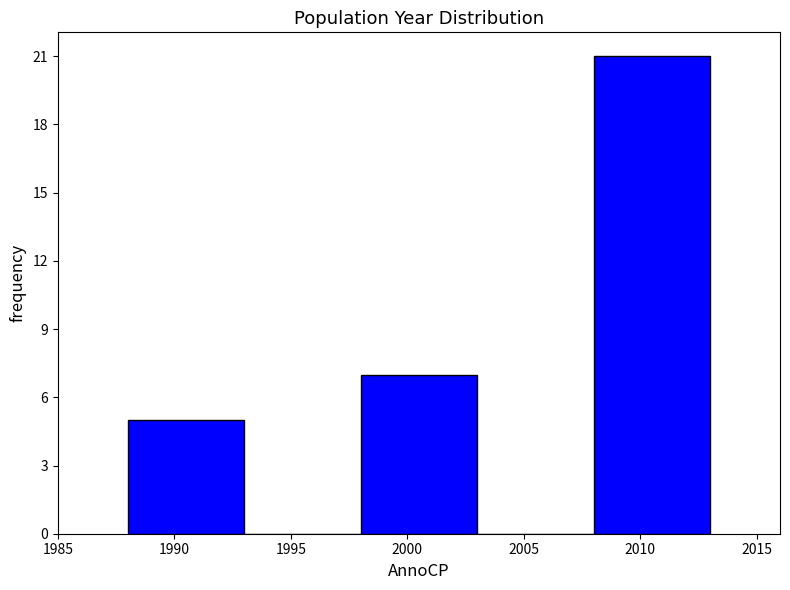

What is the height of the bar covering 1998 to 2003 on the x-axis? The values are not printed on the chart, so give them approximately, as read against the axis.

7